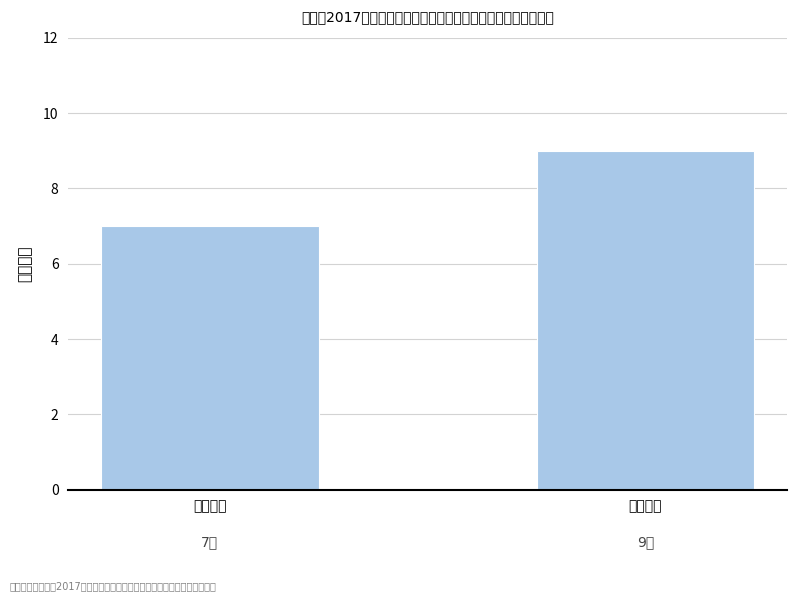

What is the difference between the maximum and minimum values?

2